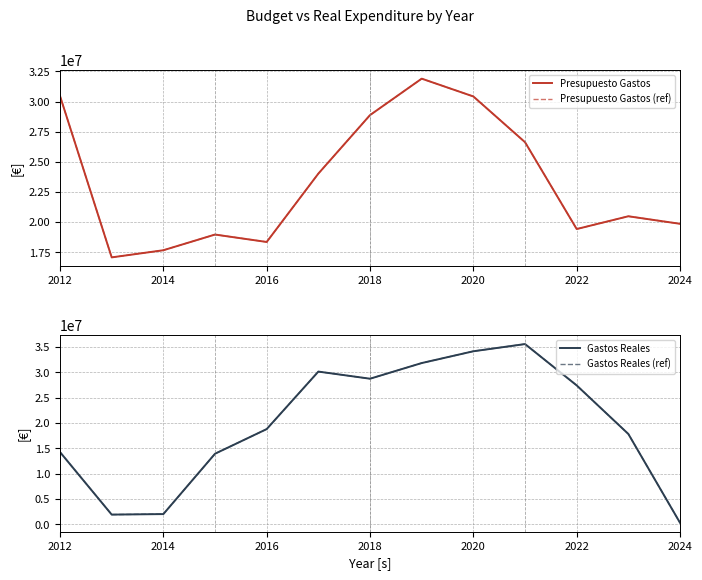

Does the chart have visible grid lines?

Yes